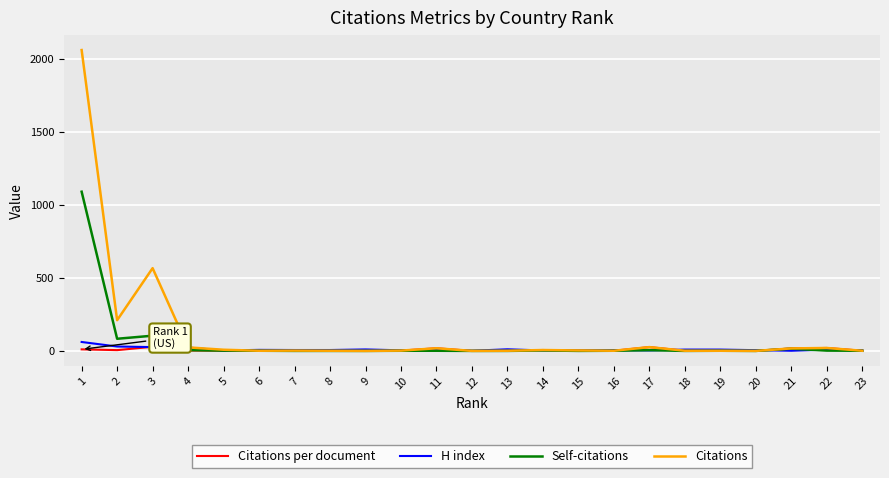

Read the H index value at 15.

1.0